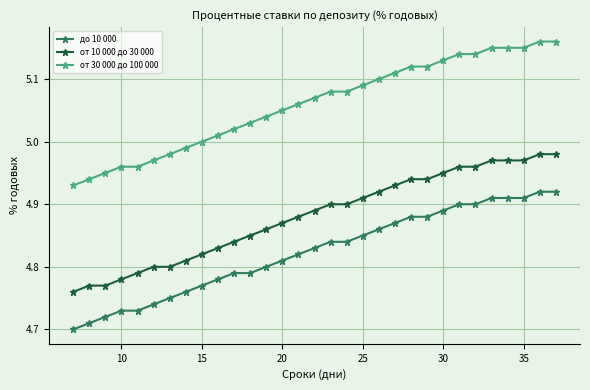

At how many categories does at least one series exceed 4?

31